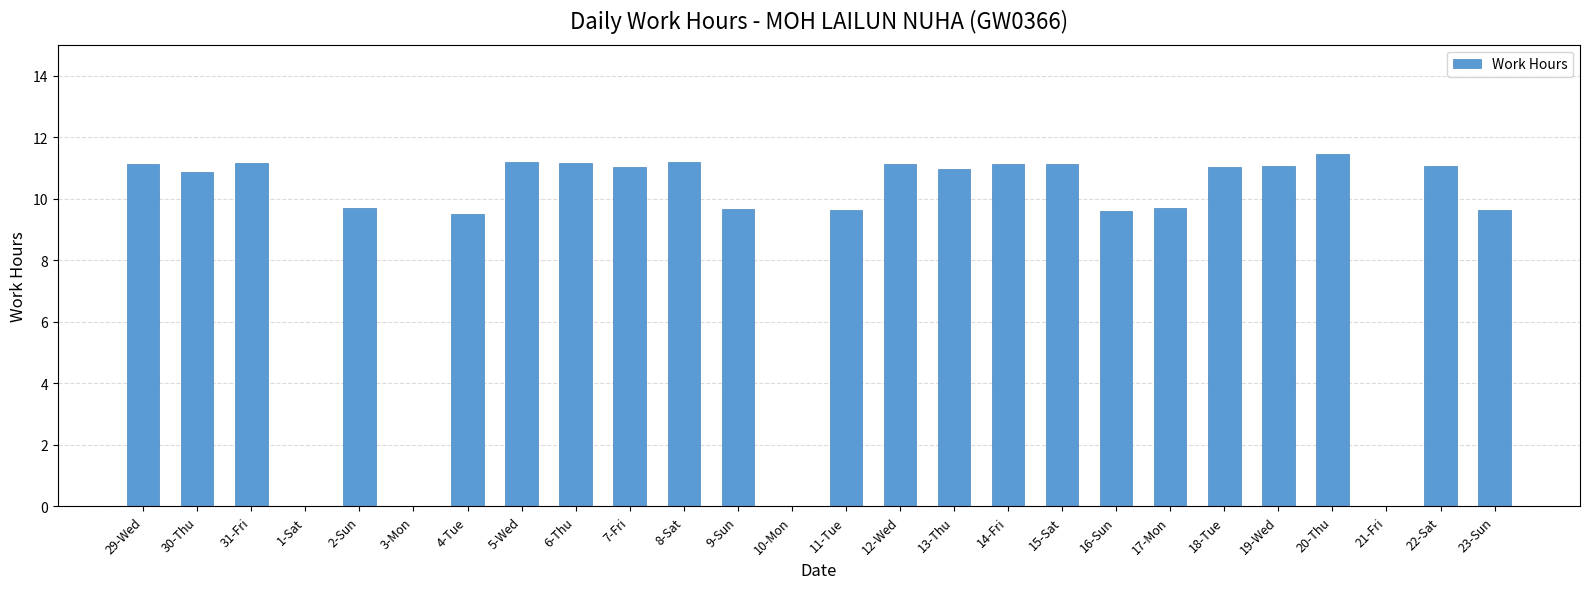

What is the change in value from 9-Sun to 13-Thu?

+1.3